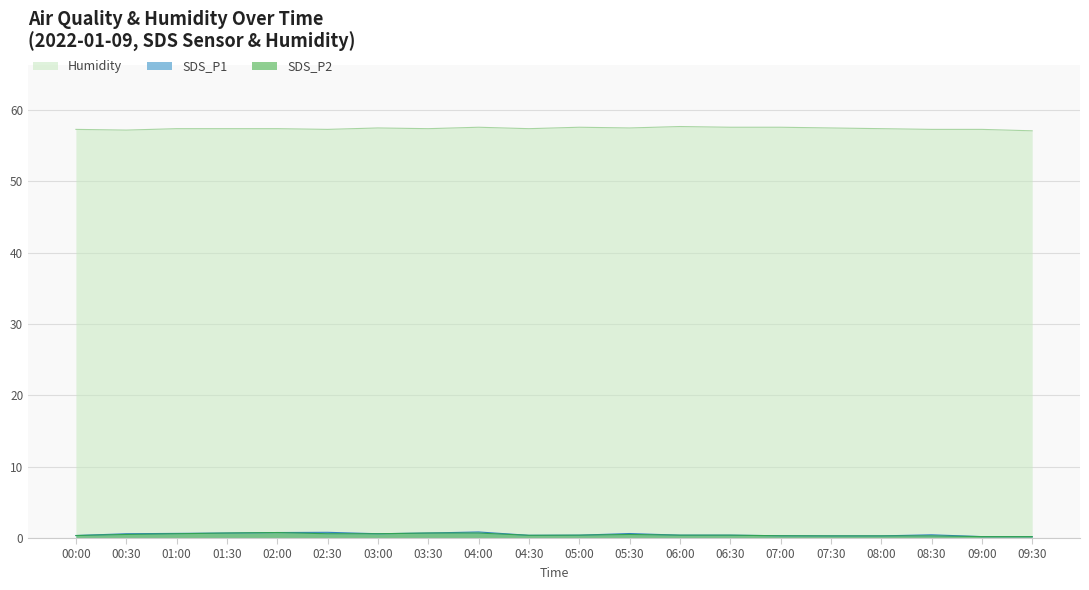

True or false: Humidity and SDS_P2 intersect in this chart.

False